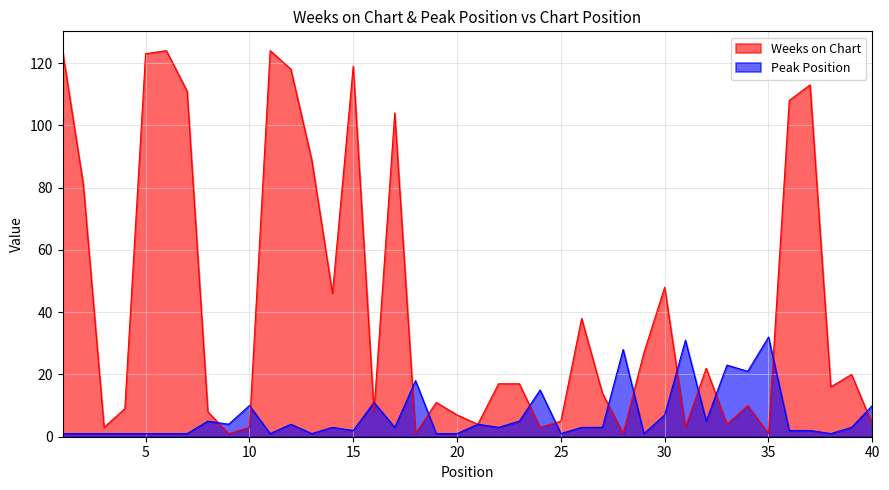

Between 27 and 14, which is larger?

14